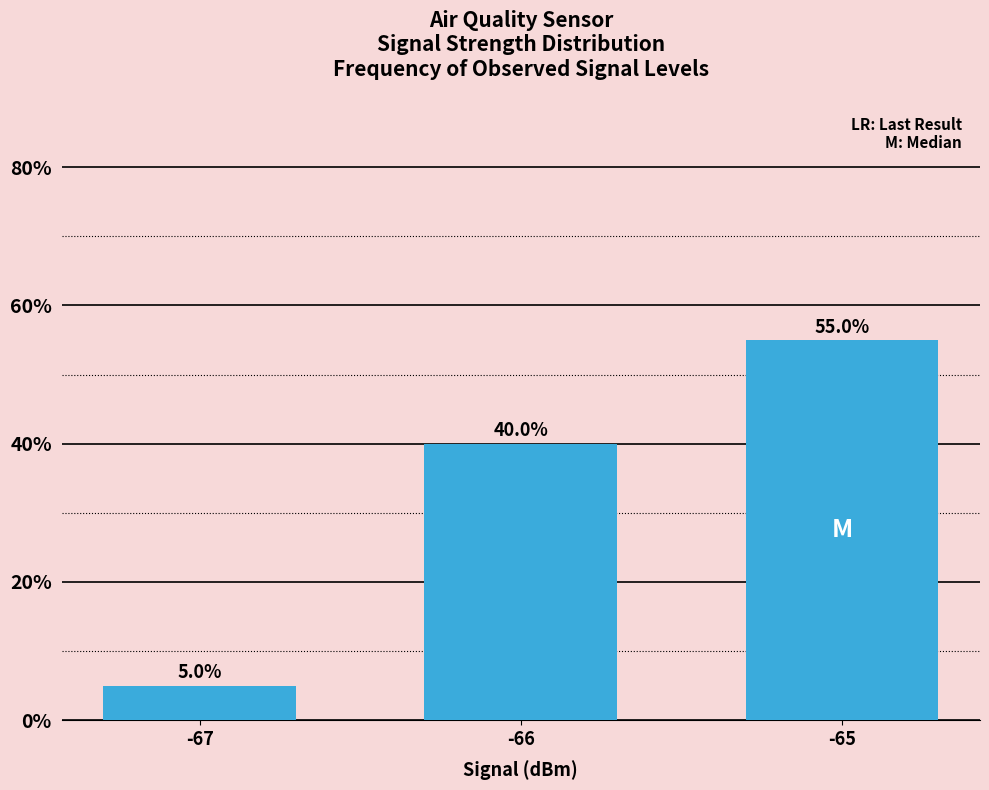

What value does the data have at -65?

0.6